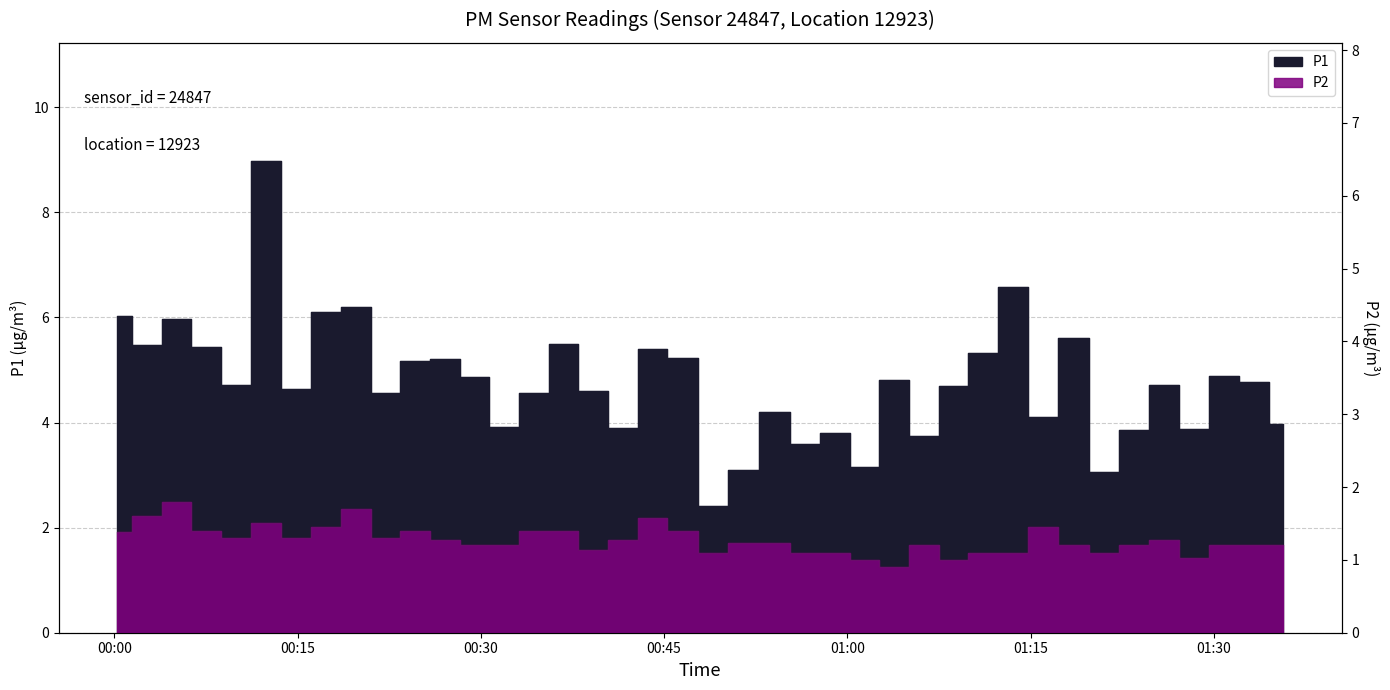

How many interior local valleys does the P2 series have?

9